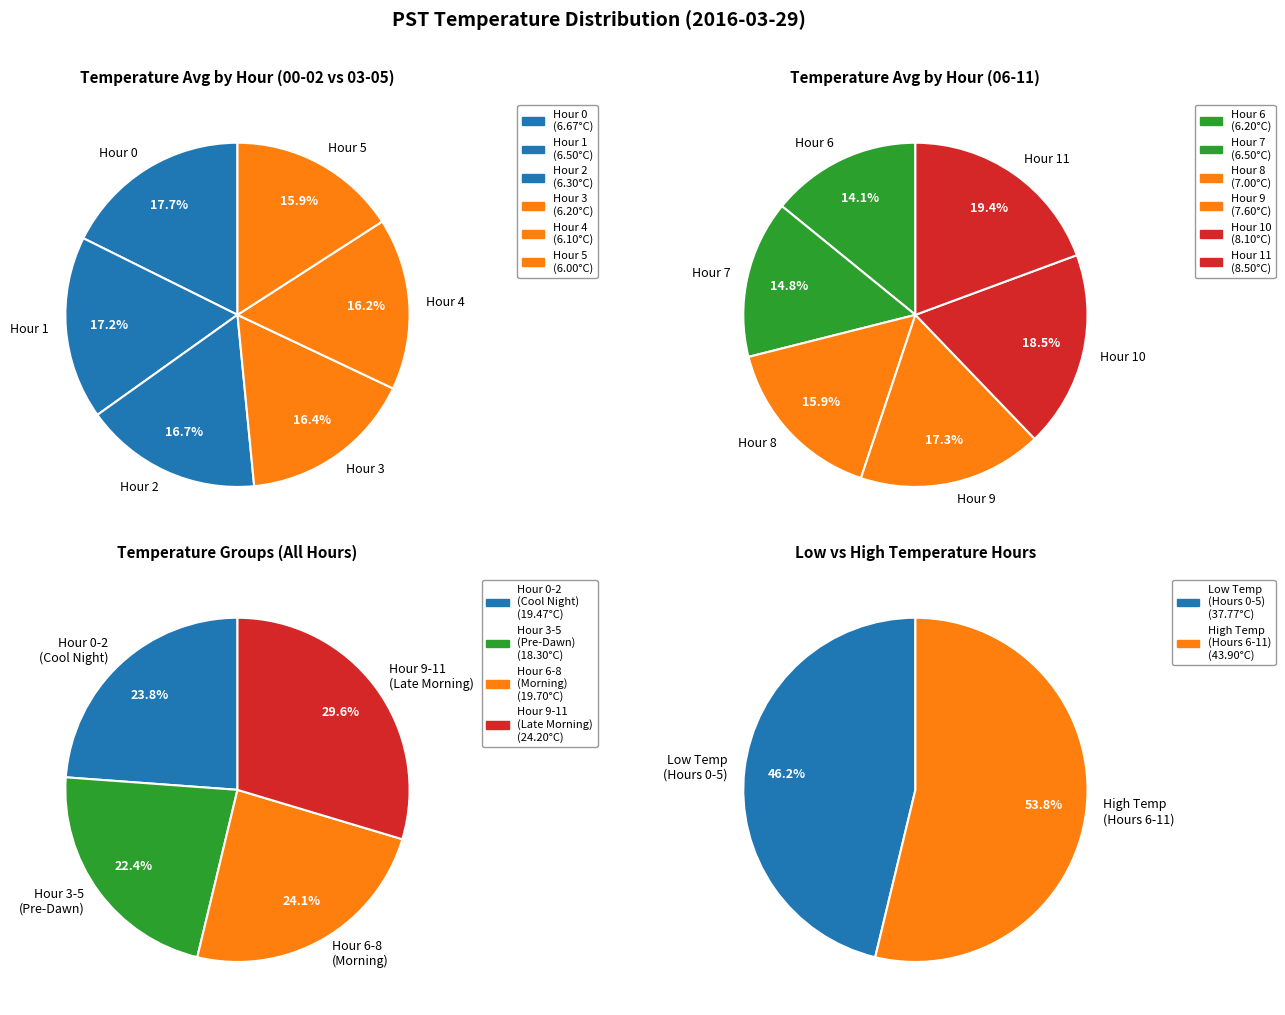

Which category has the biggest portion of the pie?

Hour 0